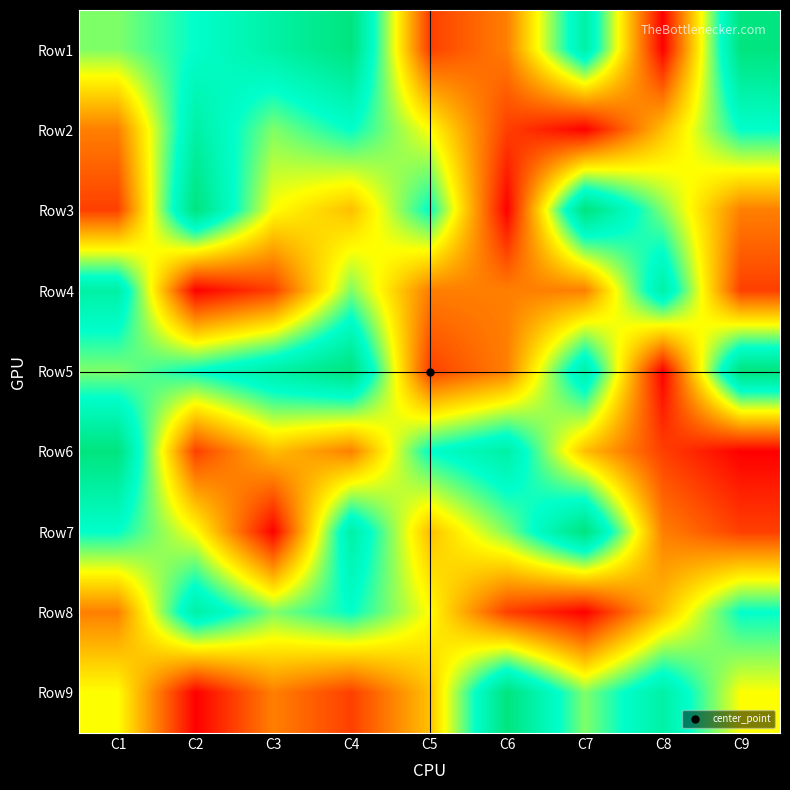

Reading left to right, extract all data points from this chart.

Row1: C1=6	C2=7	C3=8	C4=9	C5=2	C6=3	C7=8	C8=1	C9=9
Row2: C1=3	C2=8	C3=6	C4=7	C5=5	C6=2	C7=1	C8=4	C9=7
Row3: C1=2	C2=9	C3=5	C4=4	C5=7	C6=1	C7=9	C8=6	C9=3
Row4: C1=8	C2=1	C3=2	C4=6	C5=3	C6=3	C7=3	C8=8	C9=2
Row5: C1=6	C2=7	C3=8	C4=9	C5=2	C6=3	C7=8	C8=1	C9=9
Row6: C1=9	C2=2	C3=4	C4=3	C5=7	C6=8	C7=4	C8=2	C9=1
Row7: C1=7	C2=5	C3=1	C4=8	C5=4	C6=6	C7=9	C8=3	C9=2
Row8: C1=3	C2=8	C3=6	C4=7	C5=5	C6=2	C7=1	C8=4	C9=7
Row9: C1=5	C2=1	C3=3	C4=2	C5=4	C6=9	C7=6	C8=8	C9=5